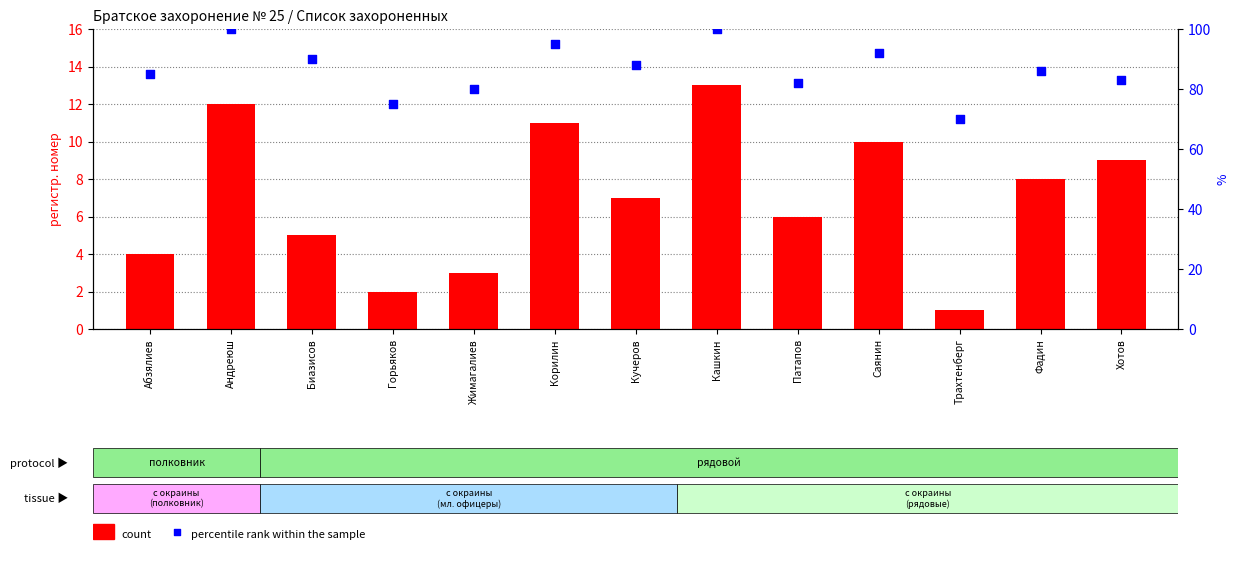

What are all the series names shown in the legend?

count, percentile rank within the sample